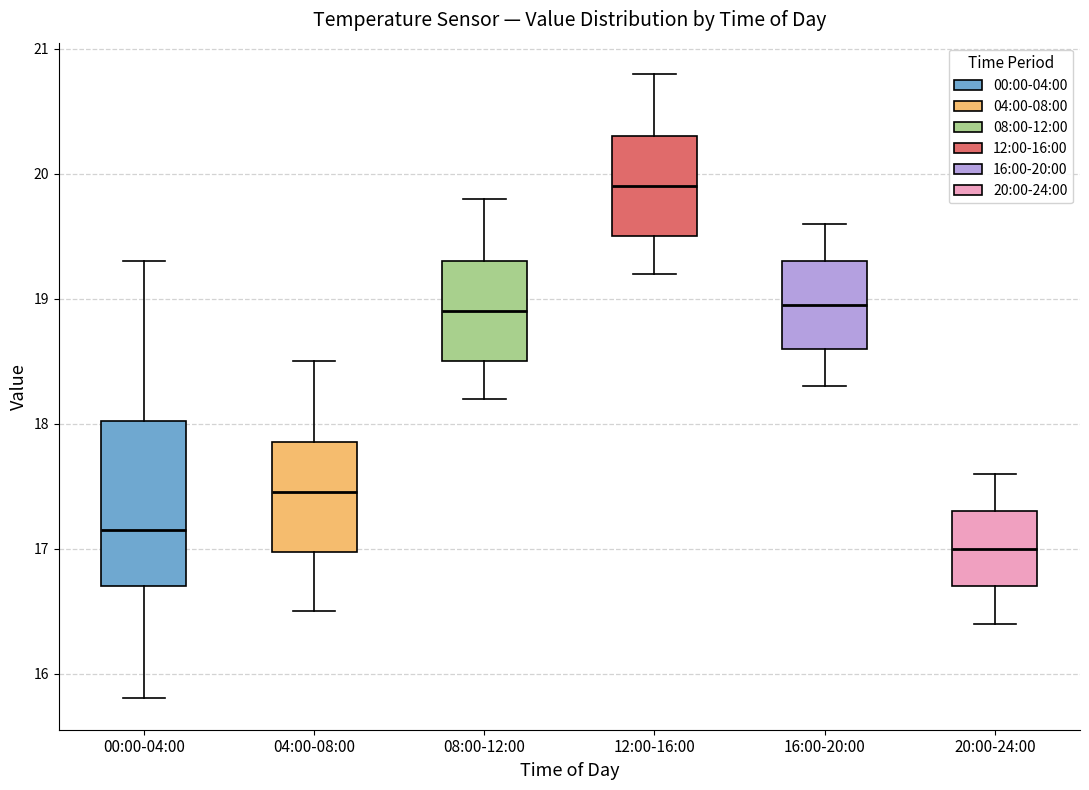

Reading left to right, transcribe this box plot: for each box, give where its median line is, the range the box spans, and where its two whiskers end, as read against the y-axis. The values are not printed on the chart, so give them approximately, as read against the axis.

00:00-04:00: median 17.2, box 16.7 to 18.0, whiskers 15.8 to 19.3
04:00-08:00: median 17.5, box 17.0 to 17.9, whiskers 16.5 to 18.5
08:00-12:00: median 18.9, box 18.5 to 19.3, whiskers 18.2 to 19.8
12:00-16:00: median 19.9, box 19.5 to 20.3, whiskers 19.2 to 20.8
16:00-20:00: median 19.0, box 18.6 to 19.3, whiskers 18.3 to 19.6
20:00-24:00: median 17.0, box 16.7 to 17.3, whiskers 16.4 to 17.6